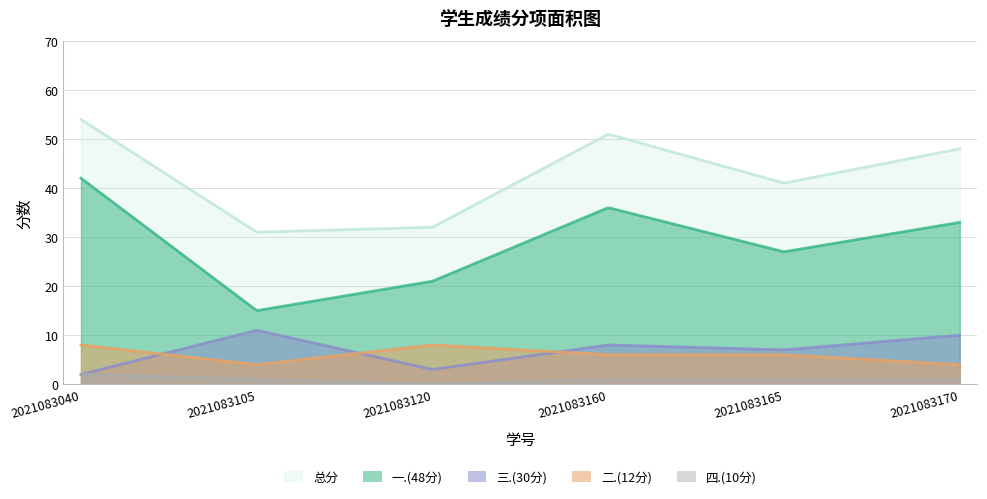

Between 2021083165 and 2021083170, which series saw the biggest shift?

总分